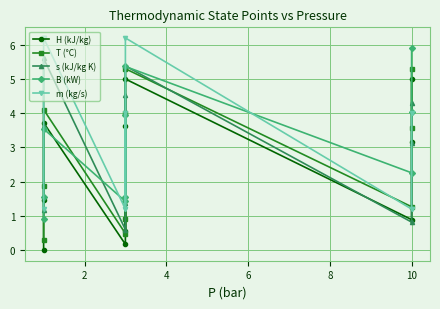

Count the number of categories in the chart.

10